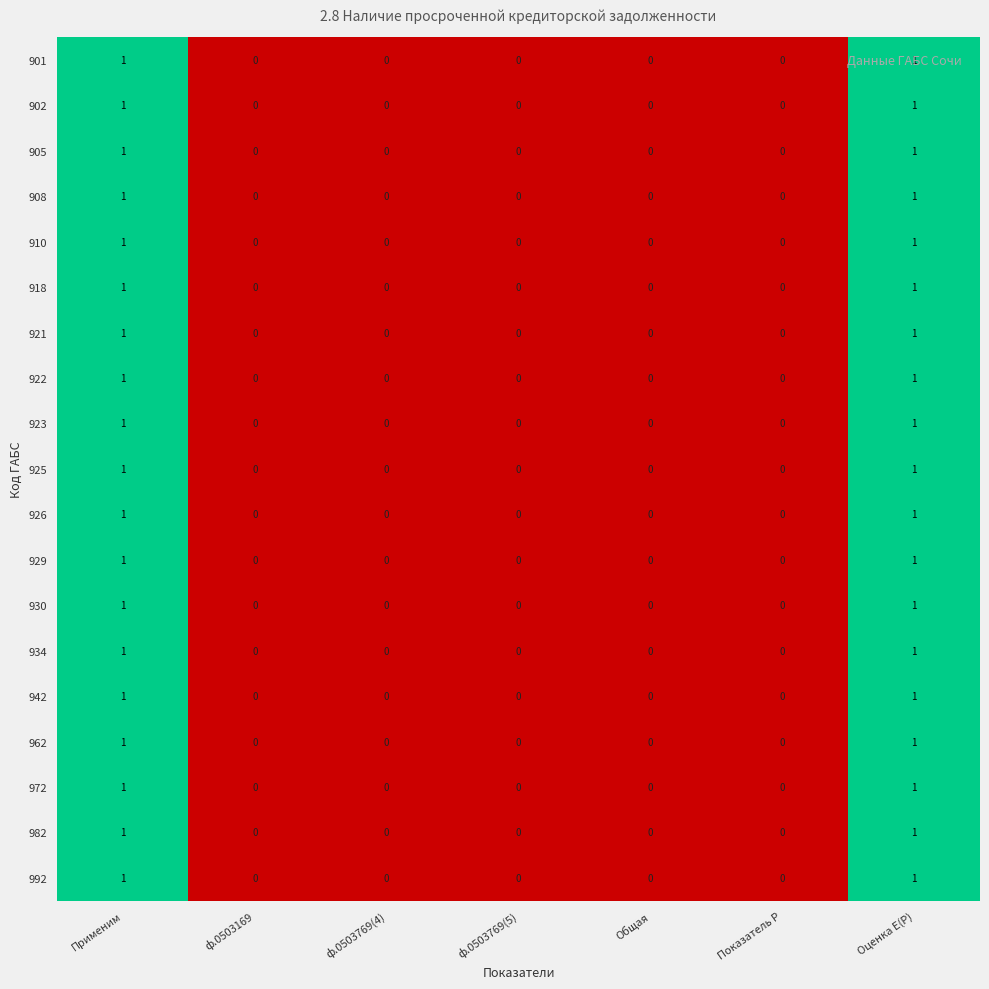

How many 926 values are between 0 and 1?

7